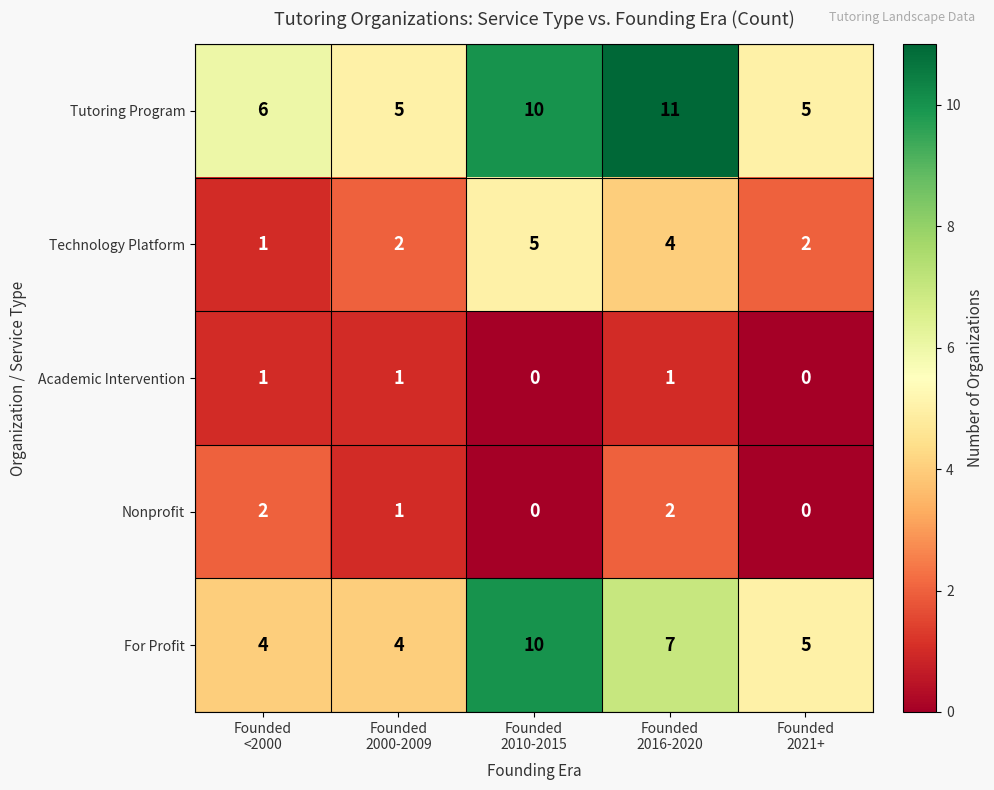

How many Nonprofit values are between 0 and 2?

5